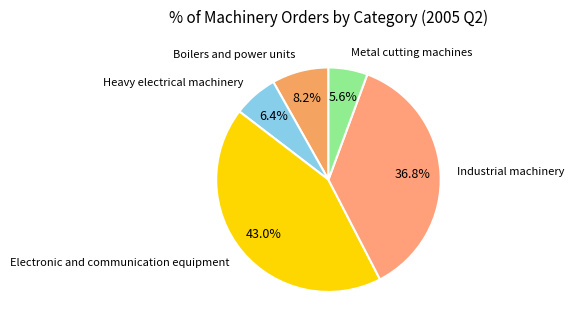

Is there any slice that represents more than half of the pie?

No